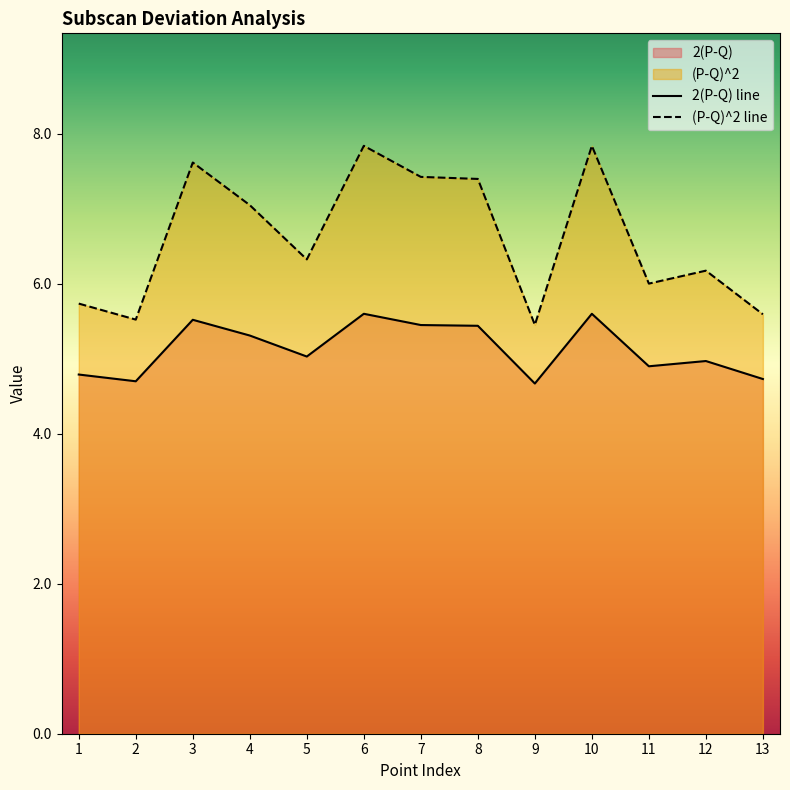

What is the smallest value displayed?

4.7